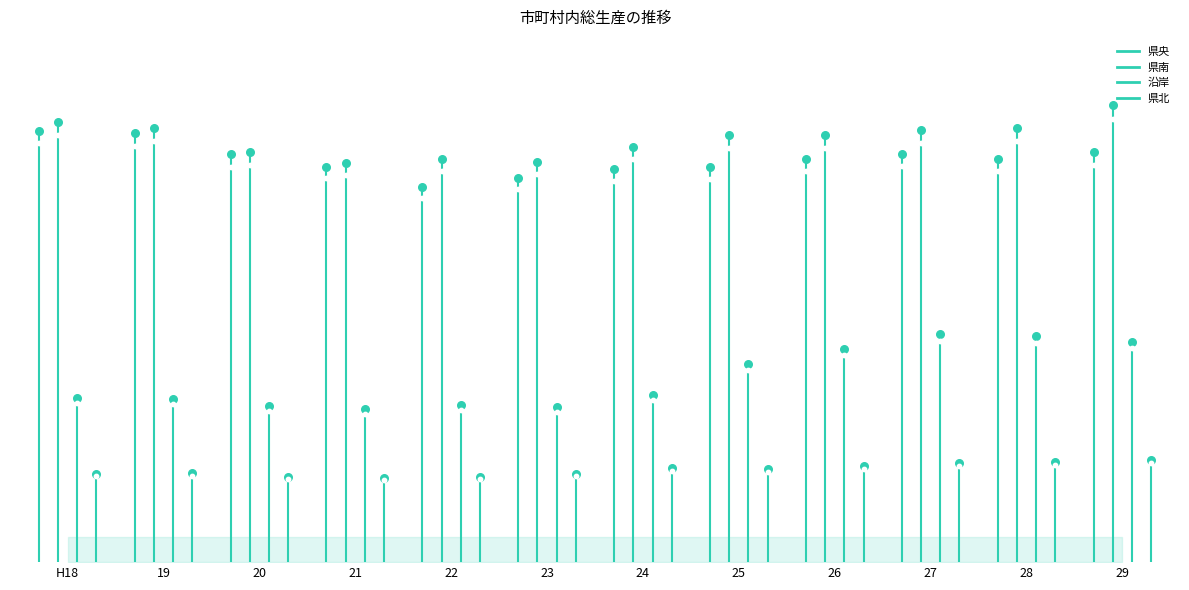

Which series contains the lowest Y value?

県北